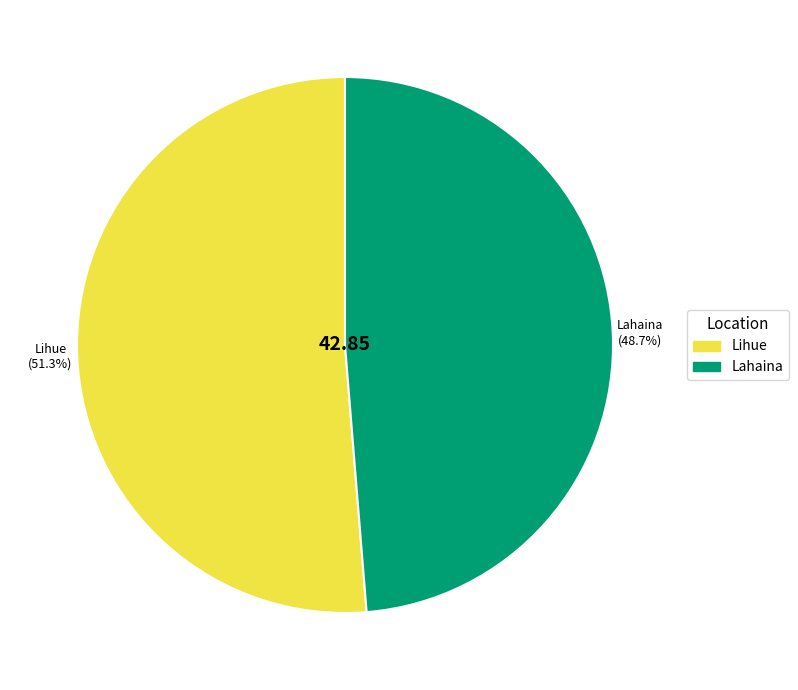

What is the ratio of the value at Lihue to the value at Lahaina?

1.1